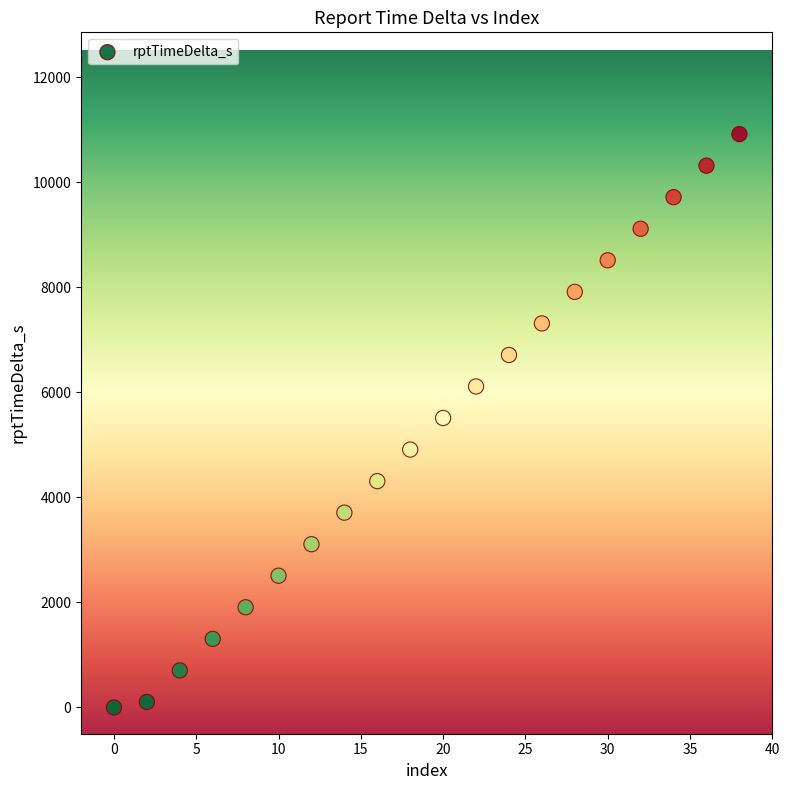

What is the range of Y values (max minus min)?

10916